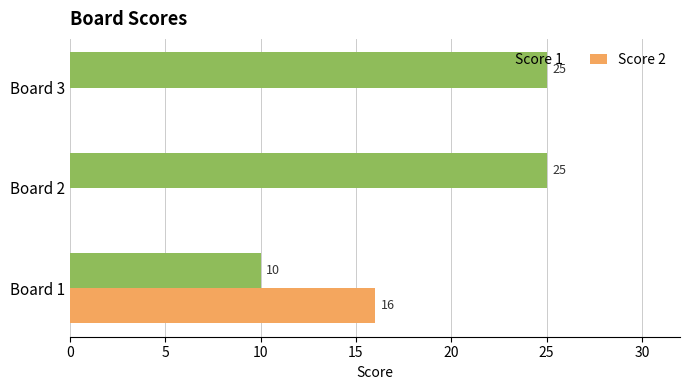

Is it true that Score 2 equals 0 at Board 2?

True